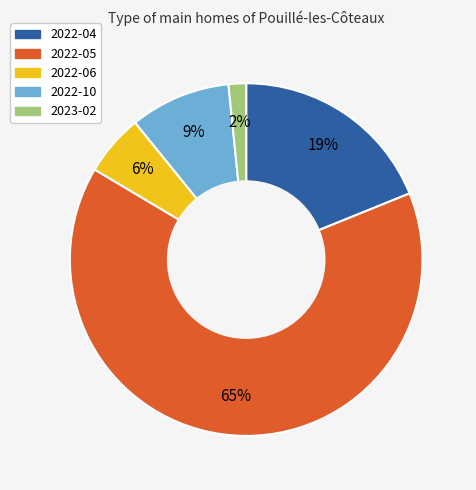

Which slice represents more than half of the pie?

2022-05